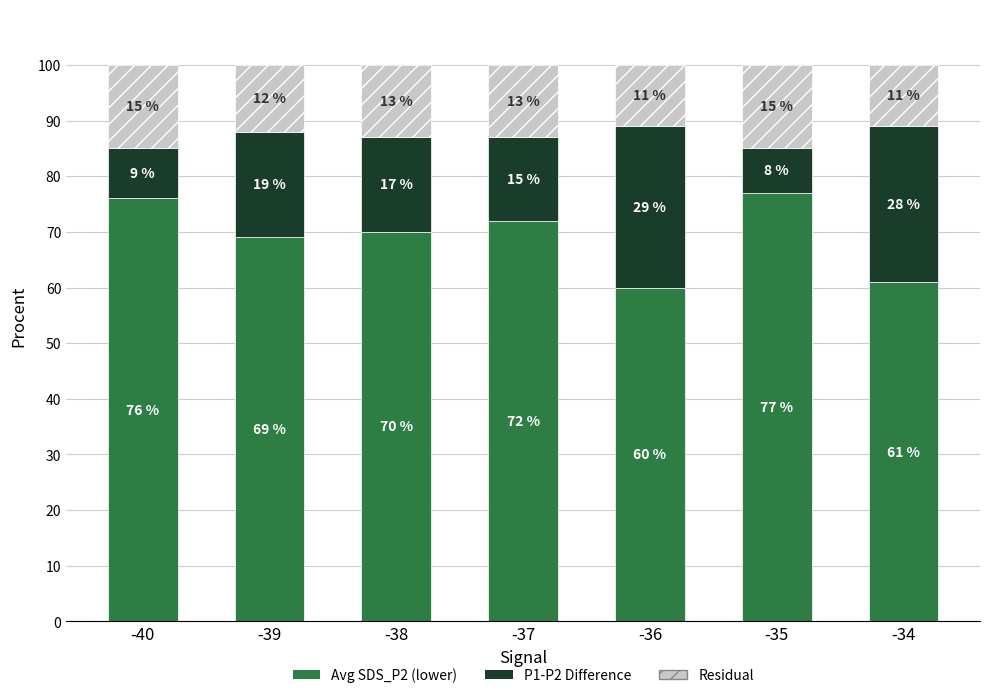

At which label does Avg SDS_P2 (lower) first exceed 70?

-40